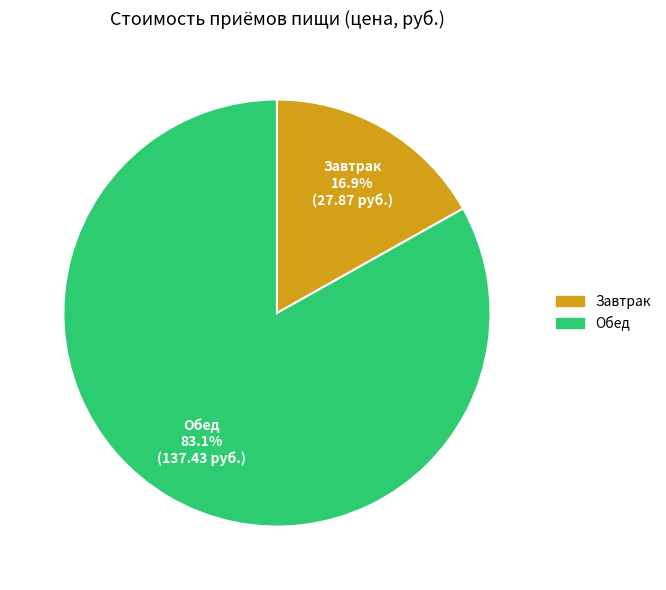

Count the number of slices in the pie.

2